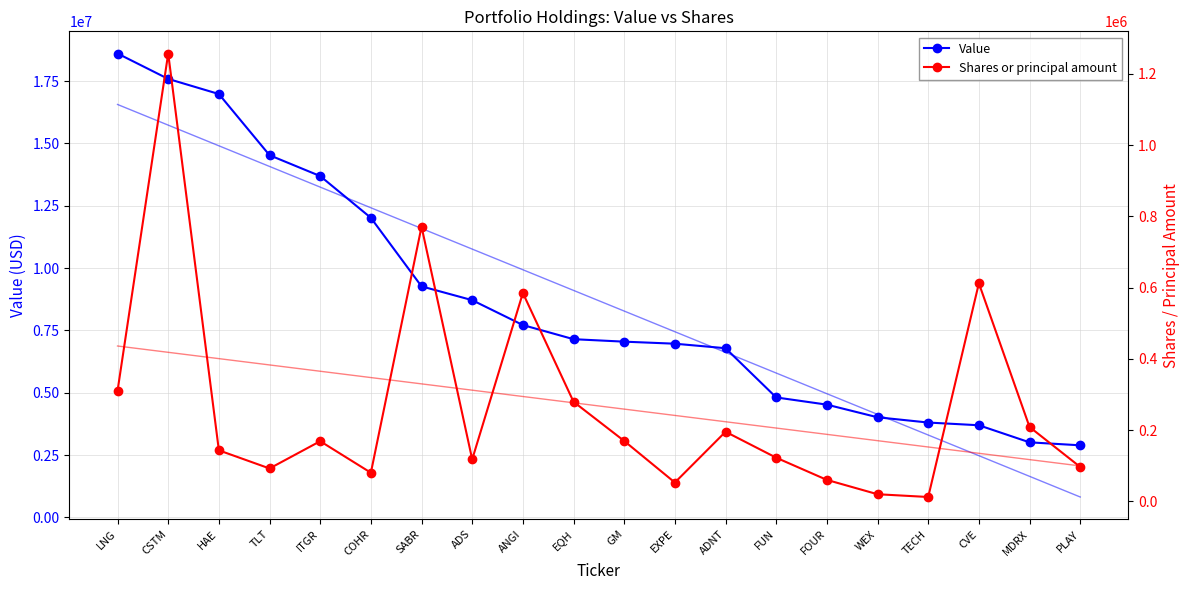

List the series in order of their overall mean, highest first.

Value, Shares or principal amount